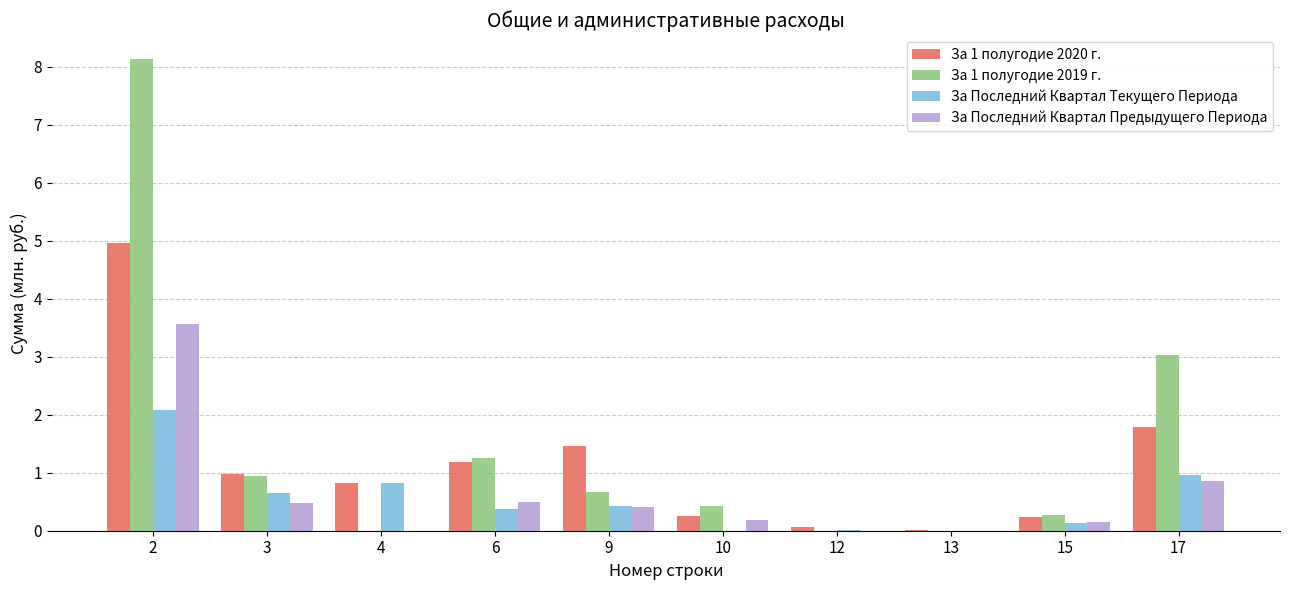

What is the average value of the За Последний Квартал Предыдущего Периода series?

0.6